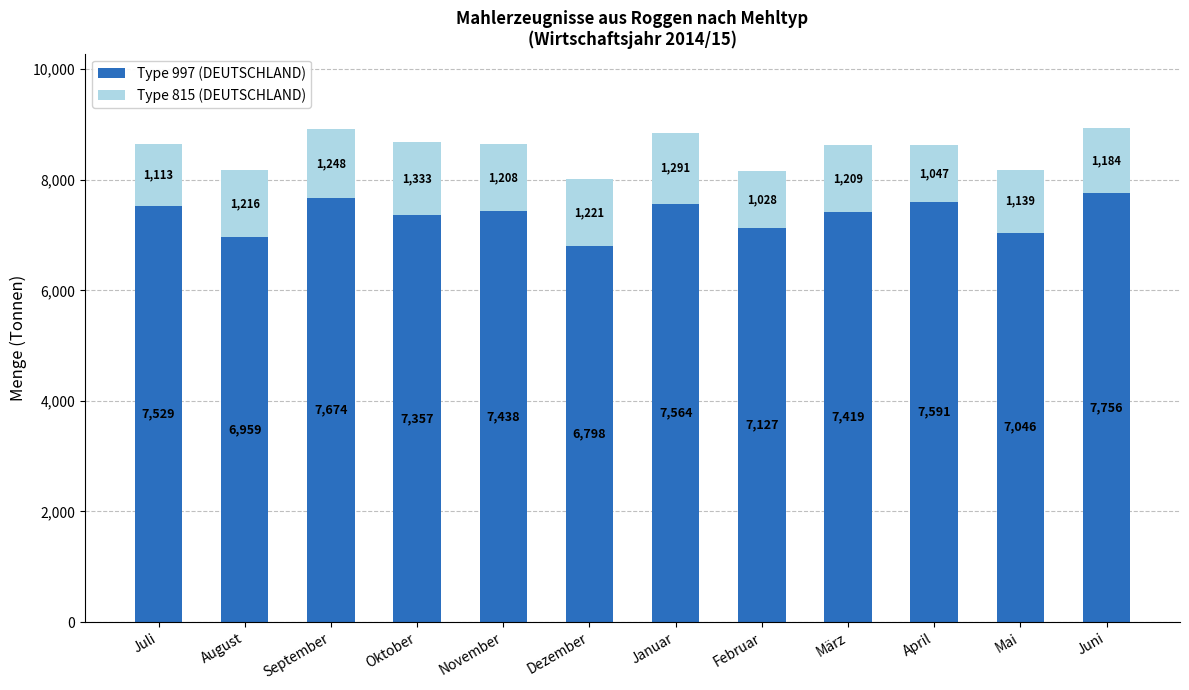

Count the number of categories in the chart.

12